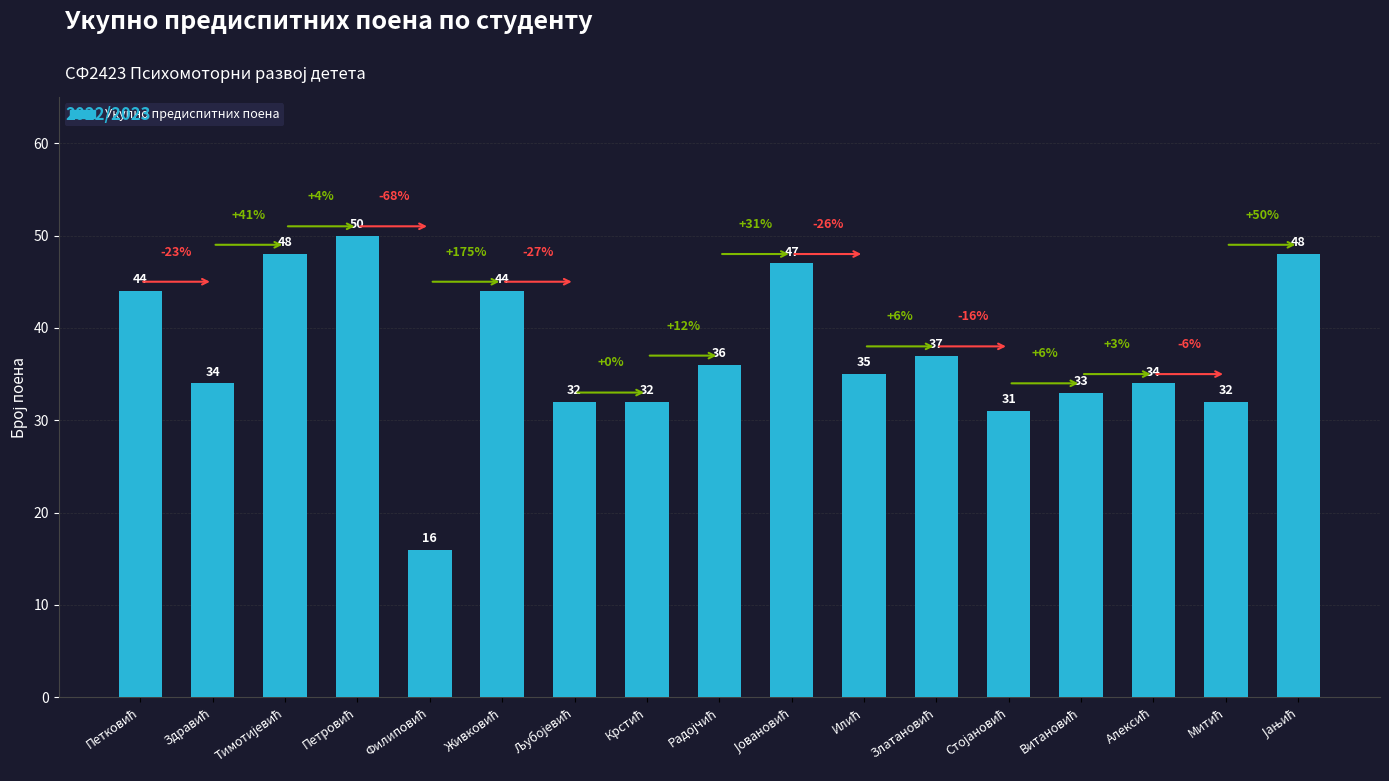

What is the smallest value displayed?

16